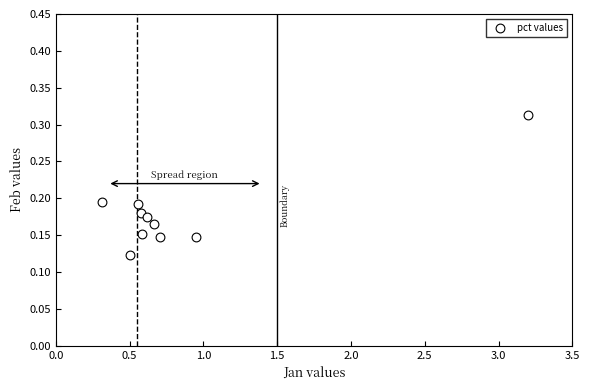

What is the average X value?

0.9